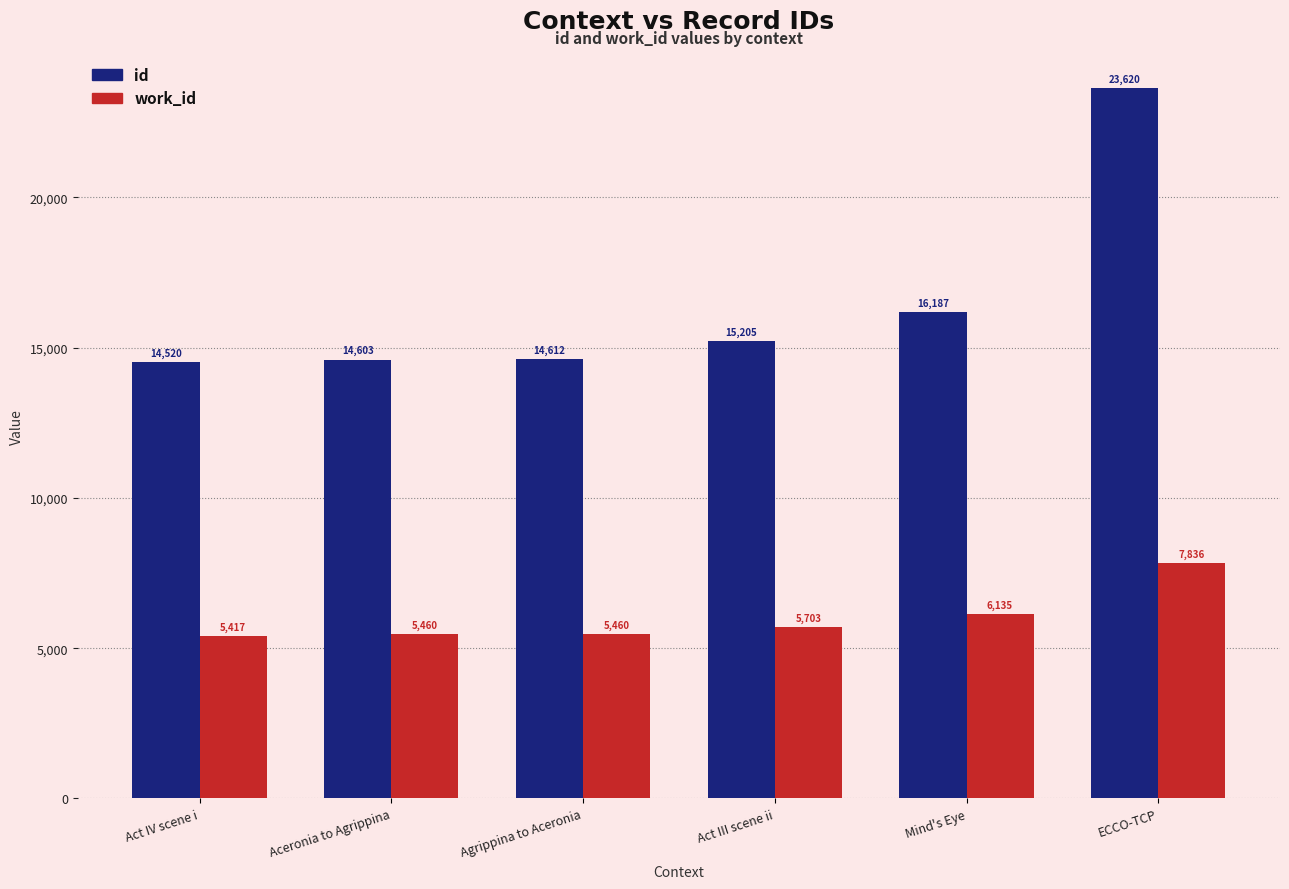

What value does the id series have at ECCO-TCP?

23620